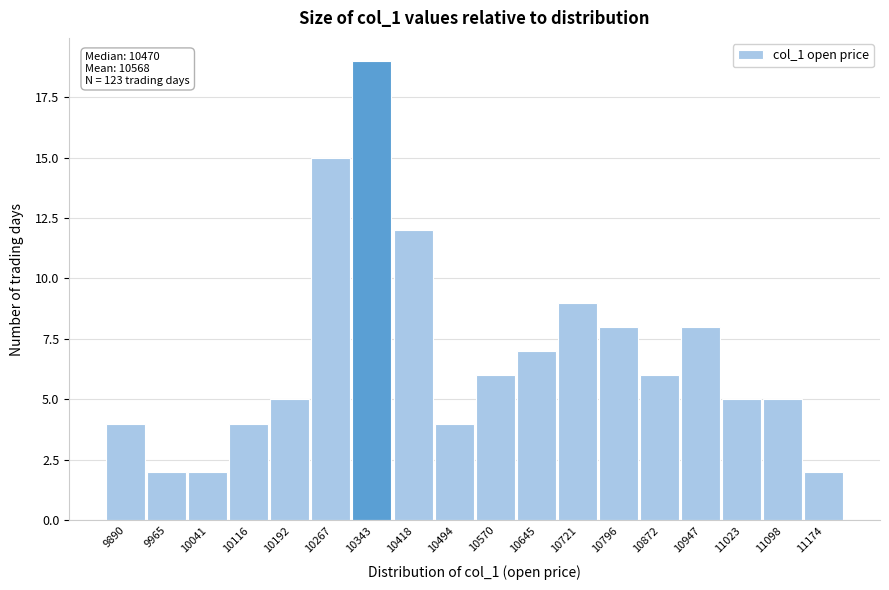

Reading left to right, transcribe all the data shown in this chart.

4	2	2	4	5	15	19	12	4	6	7	9	8	6	8	5	5	2